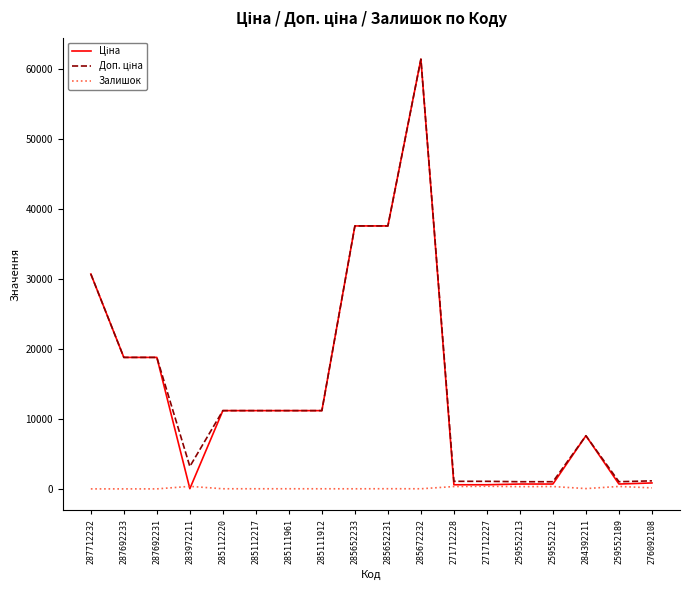

True or false: Залишок has more than 2 points higher than both neighbors.

True